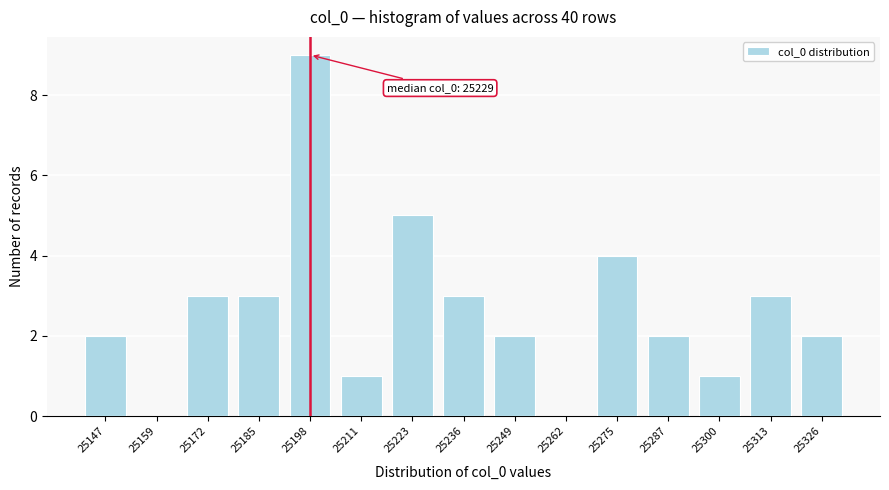

Reading left to right, transcribe all the data shown in this chart.

25147=2	25159=0	25172=3	25185=3	25198=9	25211=1	25223=5	25236=3	25249=2	25262=0	25275=4	25287=2	25300=1	25313=3	25326=2